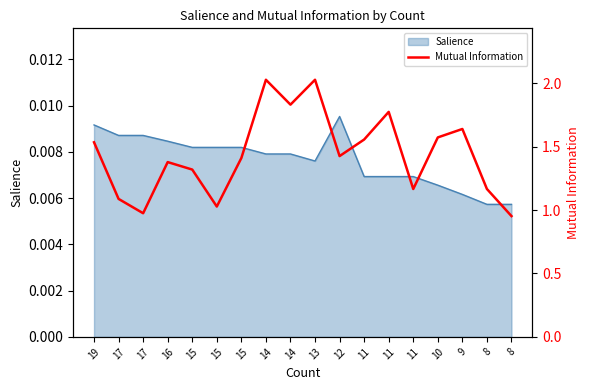

Where is the first local maximum?

16